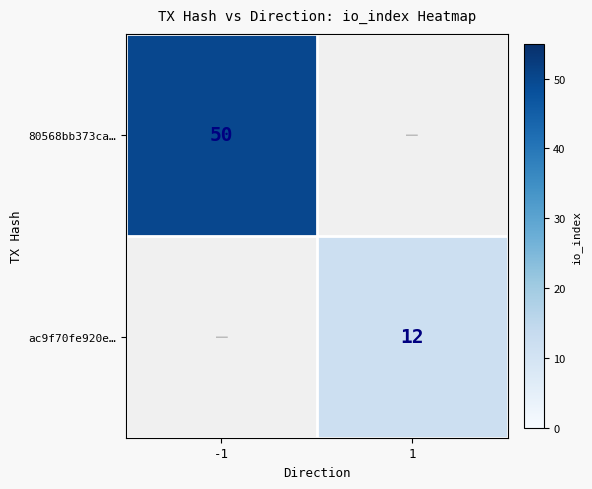

Is it true that 80568bb373ca… equals 50 at -1?

True